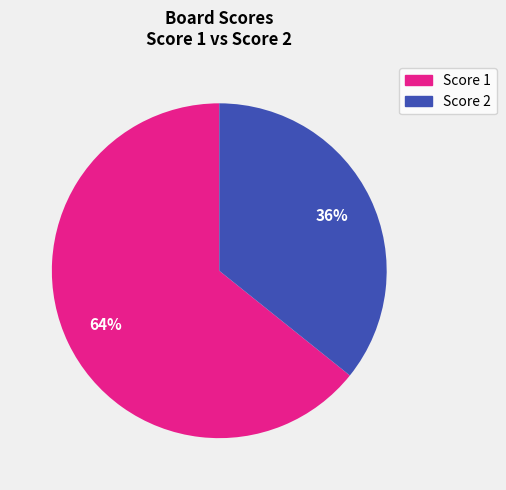

To the nearest percent, what is the average slice percentage?

50%